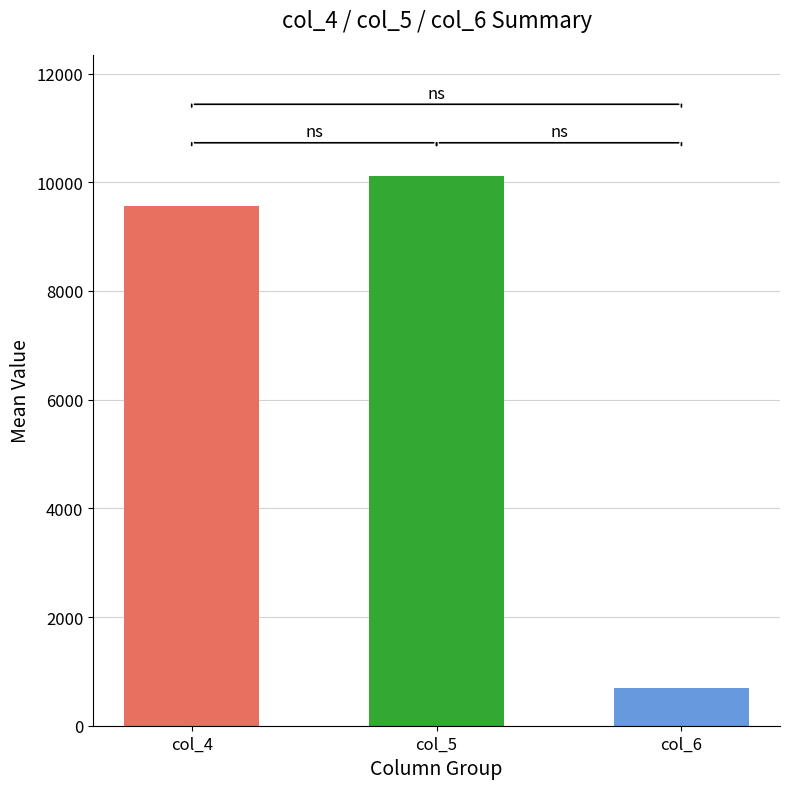

Rank the series by their maximum value, from highest to lowest.

col_5, col_4, col_6